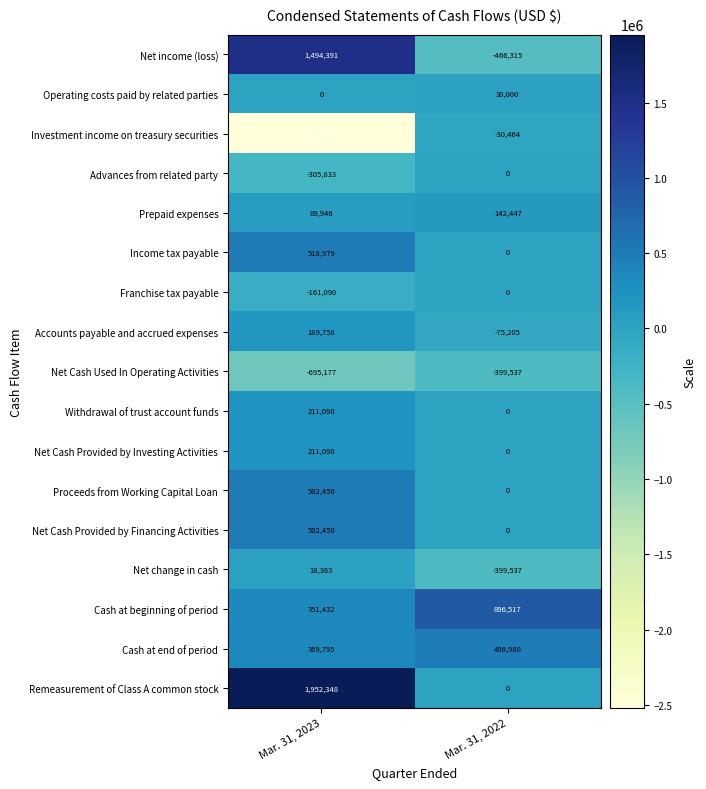

List the labels in order of Remeasurement of Class A common stock value, smallest first.

Mar. 31, 2022, Mar. 31, 2023